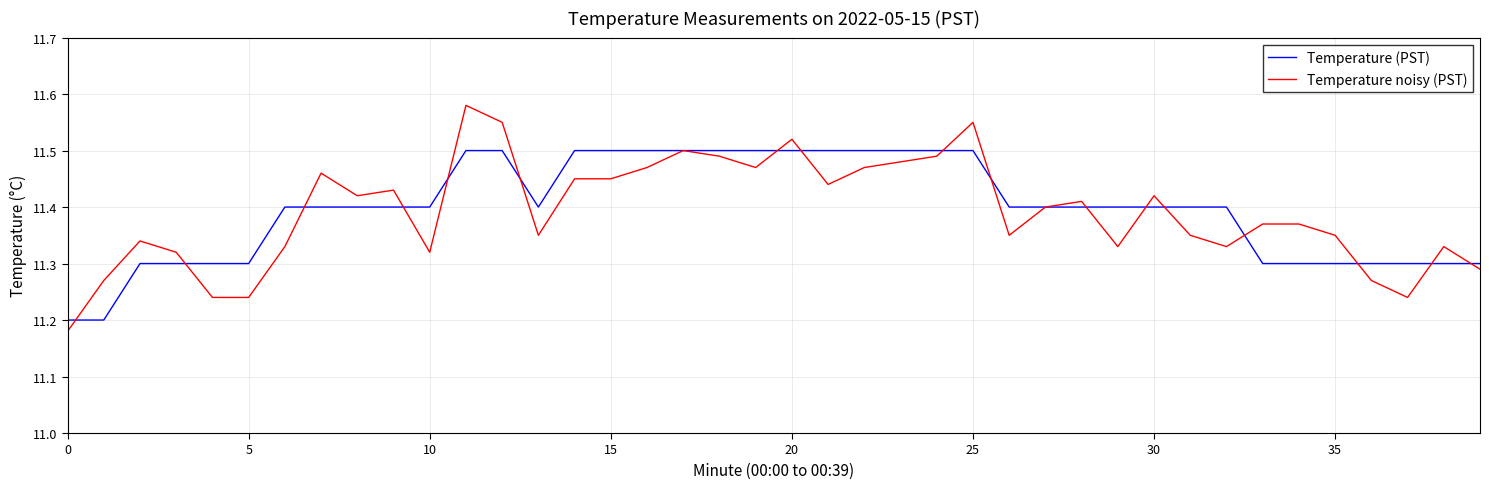

Rank the series by their maximum value, from lowest to highest.

Temperature (PST), Temperature noisy (PST)